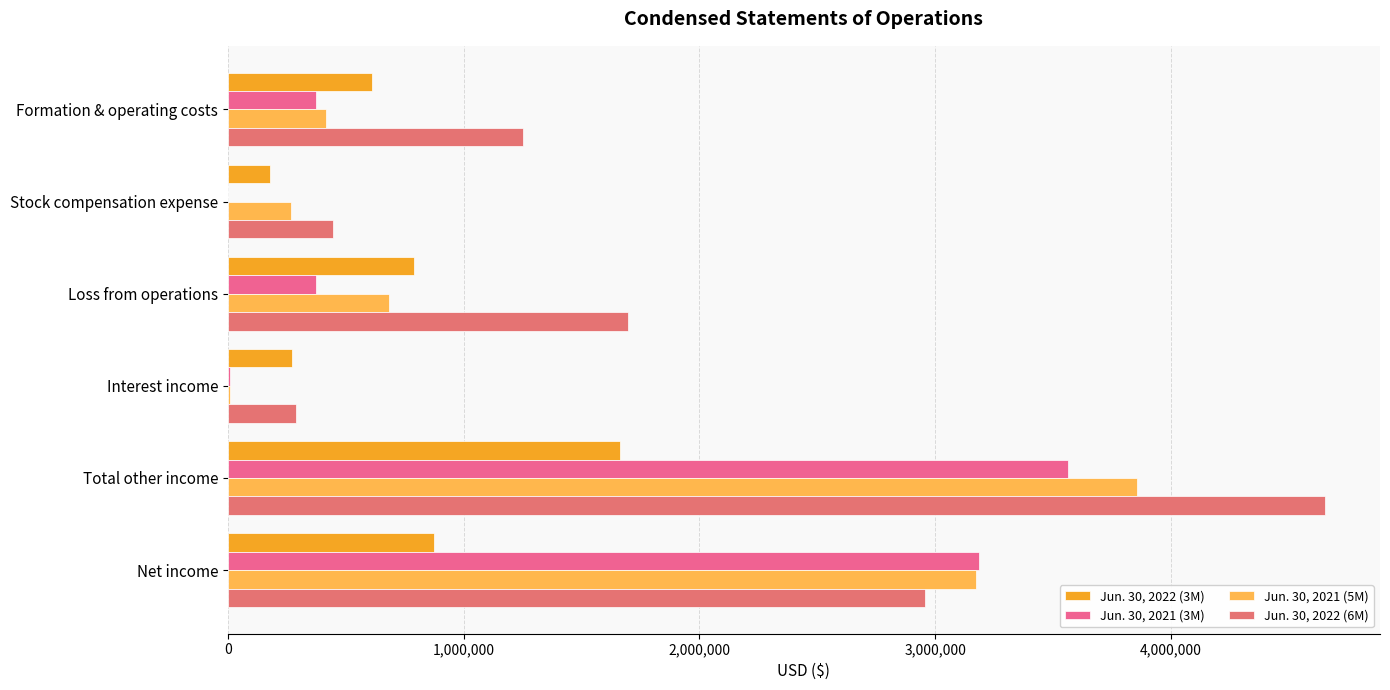

Which category has the highest value across all series?

Total other income